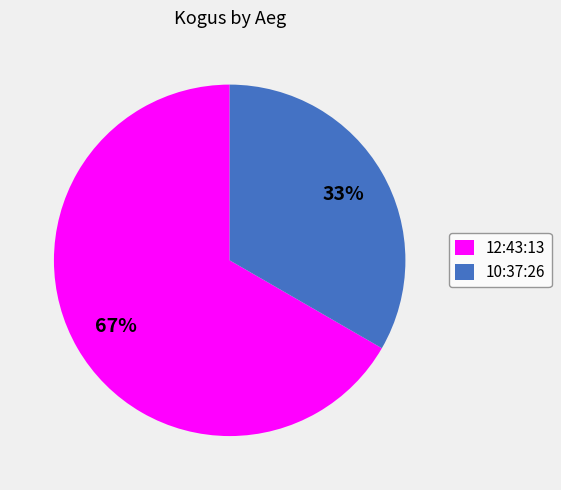

To the nearest percent, what is the combined percentage of 12:43:13 and 10:37:26?

100%